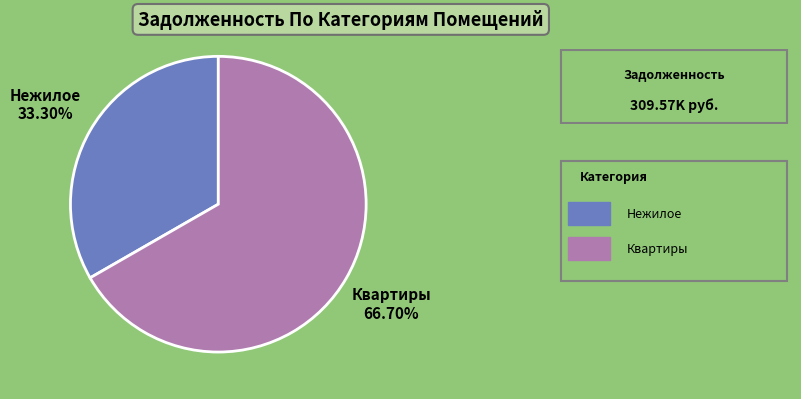

To the nearest percent, what is the average slice percentage?

50%